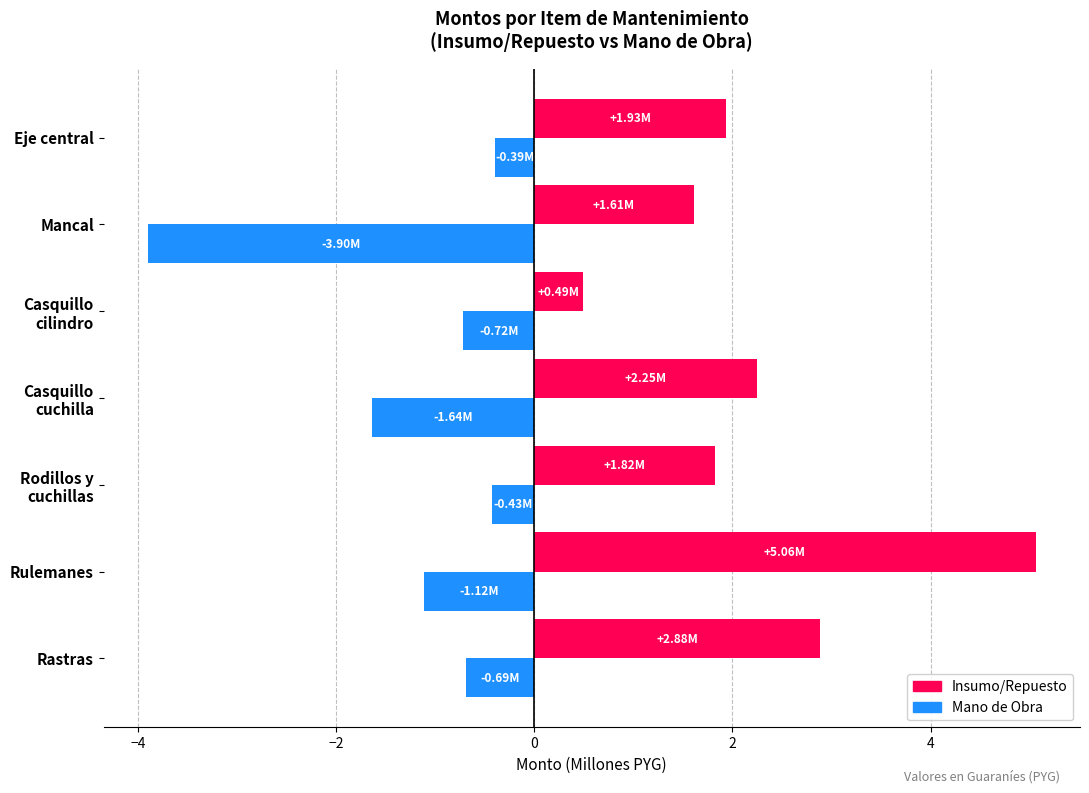

Which series has the widest spread of values?

Insumo/Repuesto